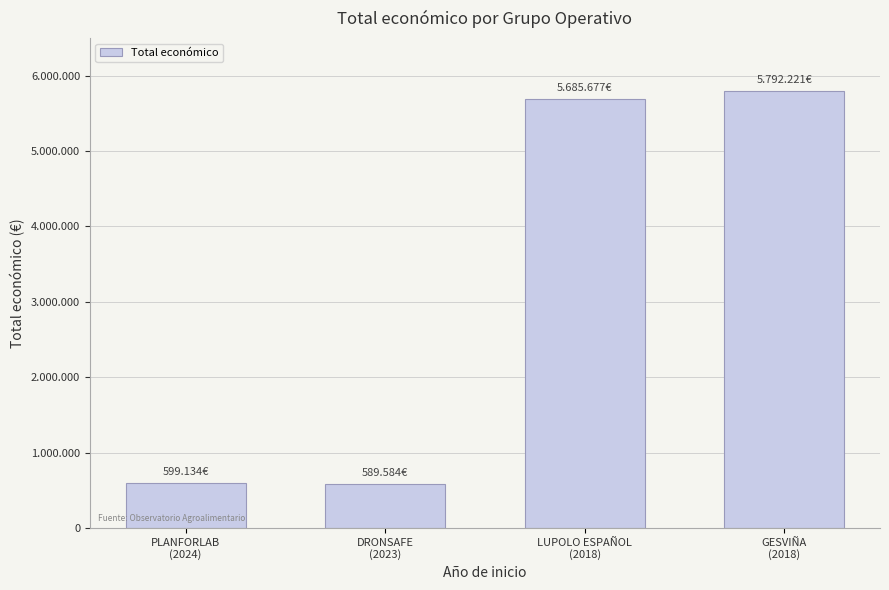

Are the bars horizontal?

No